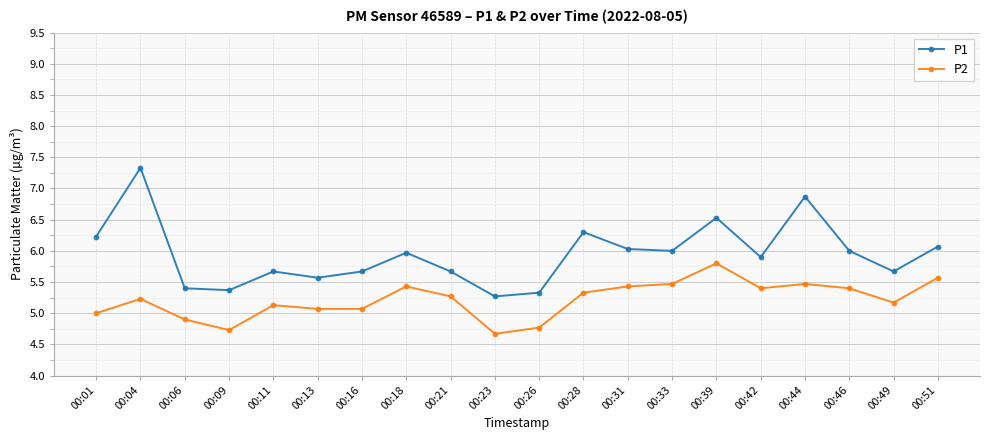

What value does the P2 series have at 00:18?

5.4